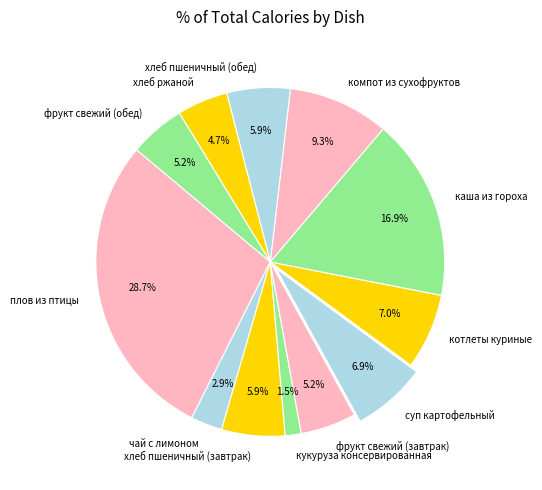

Which has a higher value, хлеб пшеничный (обед) or суп картофельный?

суп картофельный